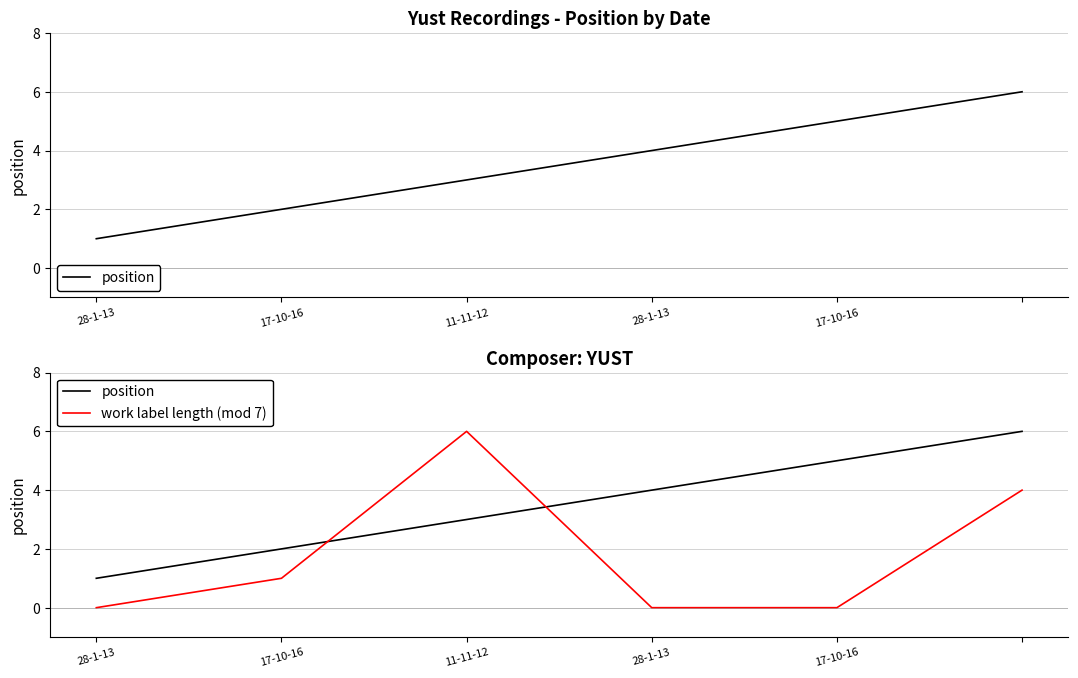

How many categories are shown in the chart?

6